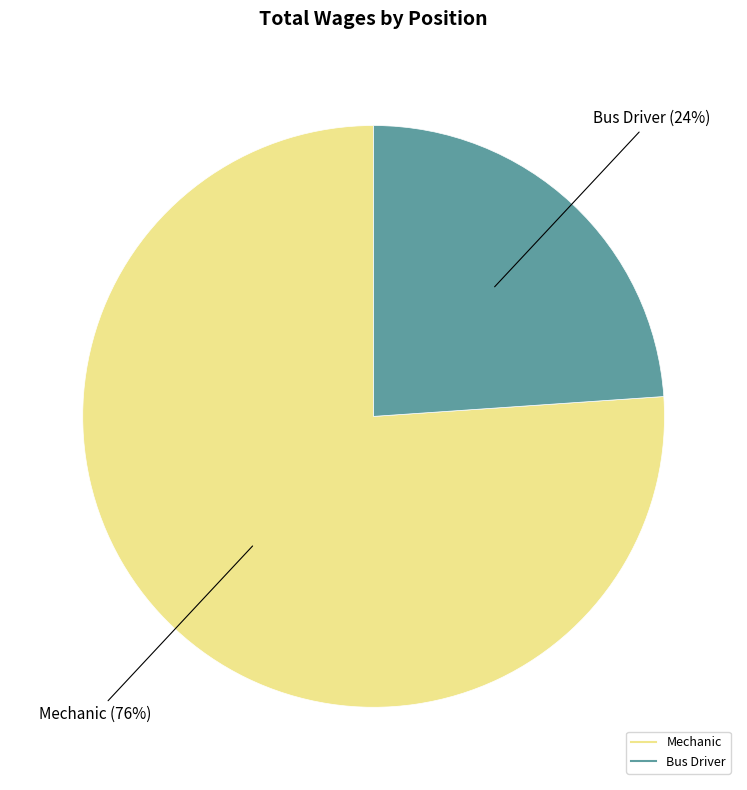

Does any single category account for the majority?

Yes